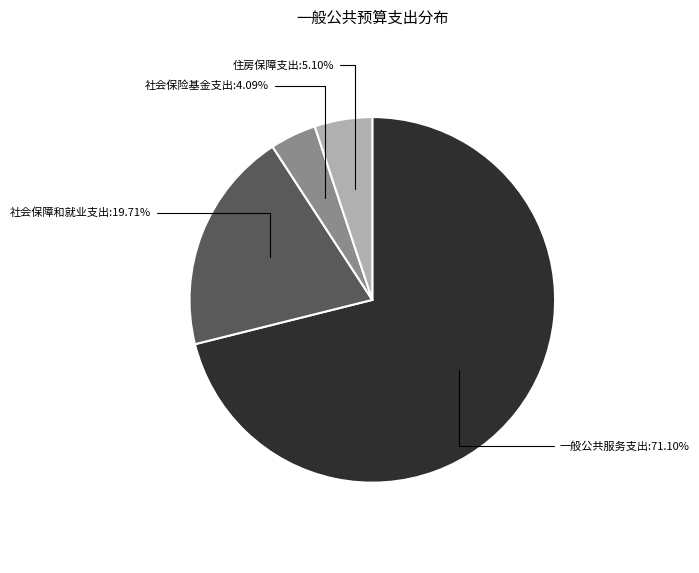

Is there a majority slice in this chart?

Yes